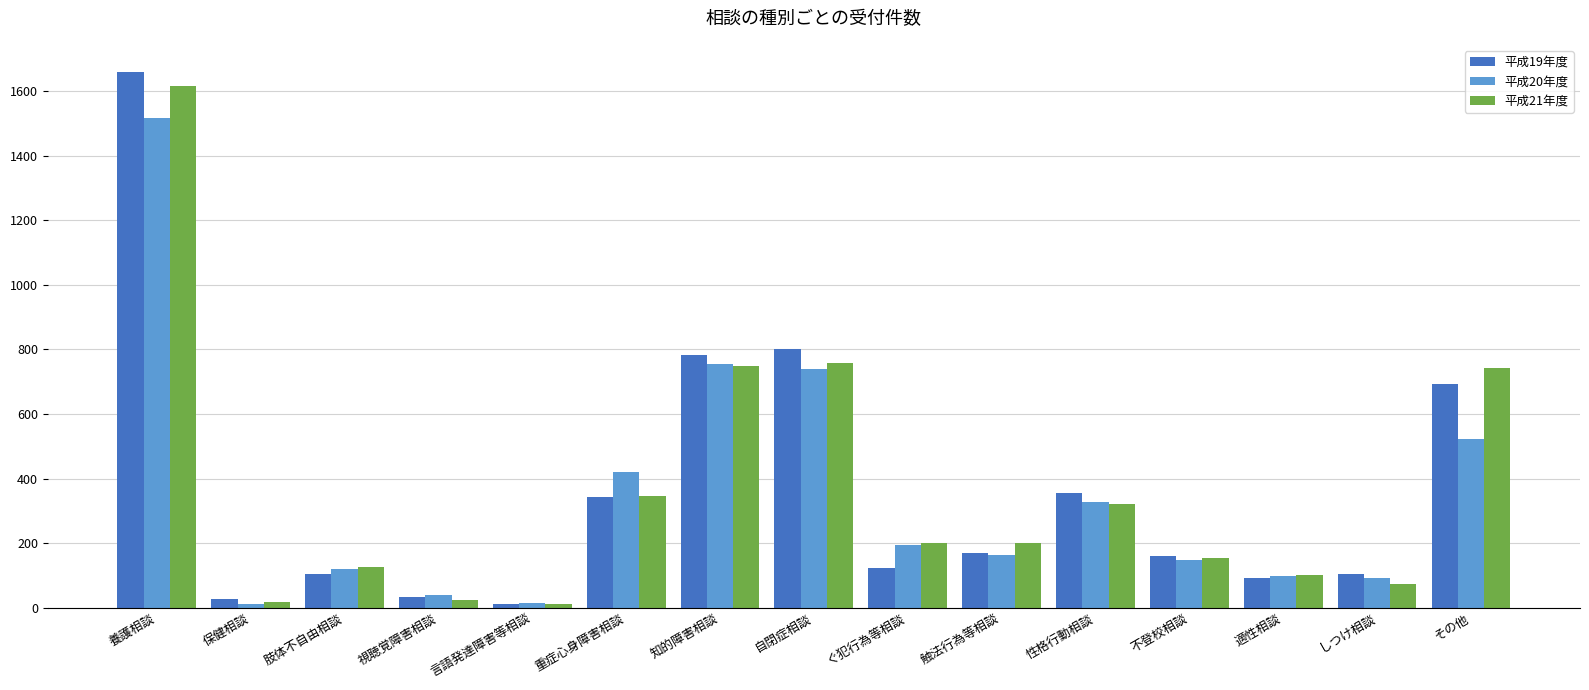

What is the difference between the 平成19年度 values at その他 and 自閉症相談?

108